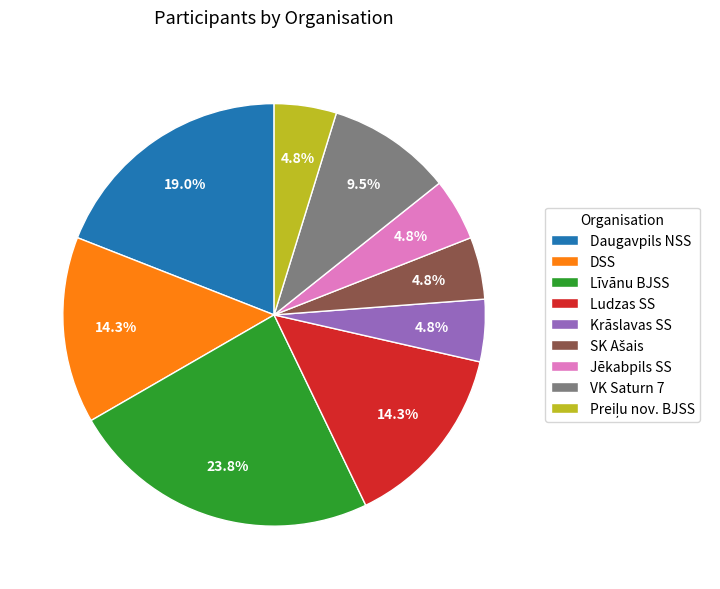

To the nearest percent, what is the difference between the largest and smallest slice percentages?

19%